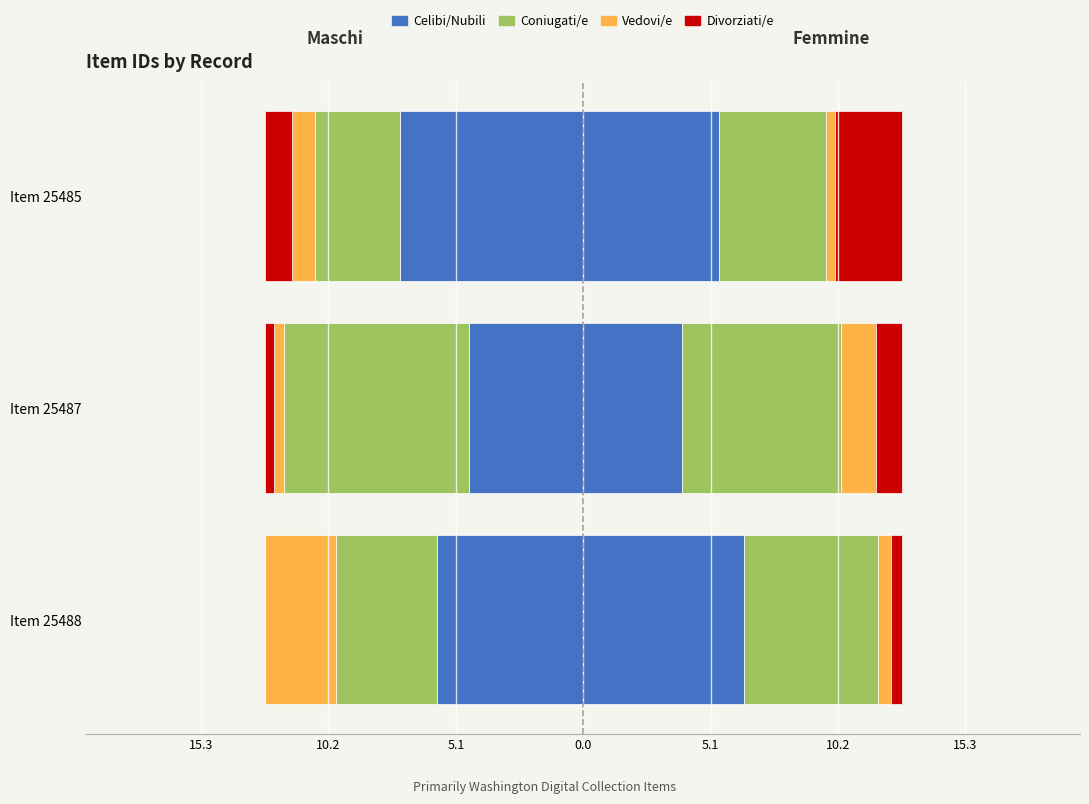

True or false: Coniugati/e has a value of -3.3 at Item 25487.

False